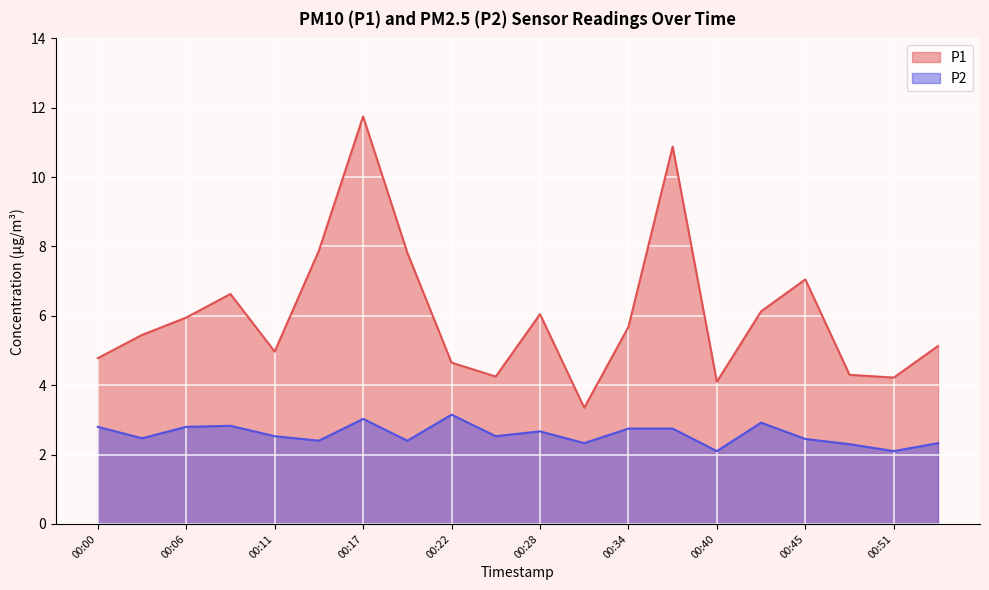

Where is P1 nearest to the value 7?

00:45